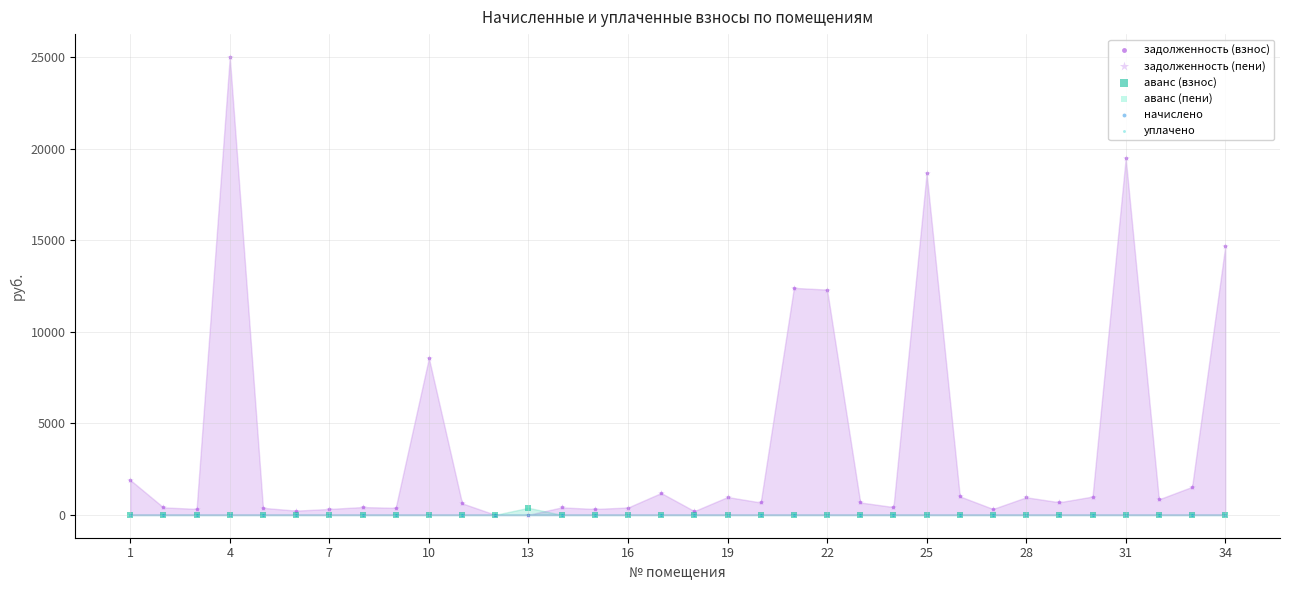

What are all the series names shown in the legend?

задолженность (взнос), задолженность (пени), аванс (взнос), аванс (пени), начислено, уплачено